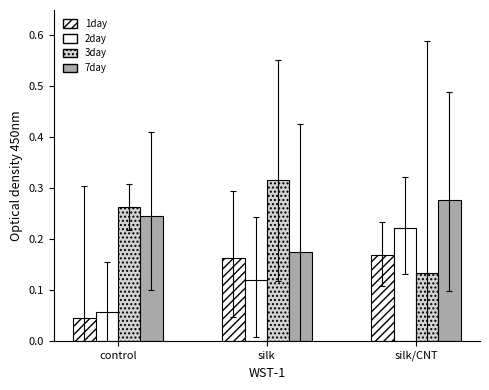

At silk, list the series in order from largest to smallest.

3day, 7day, 1day, 2day